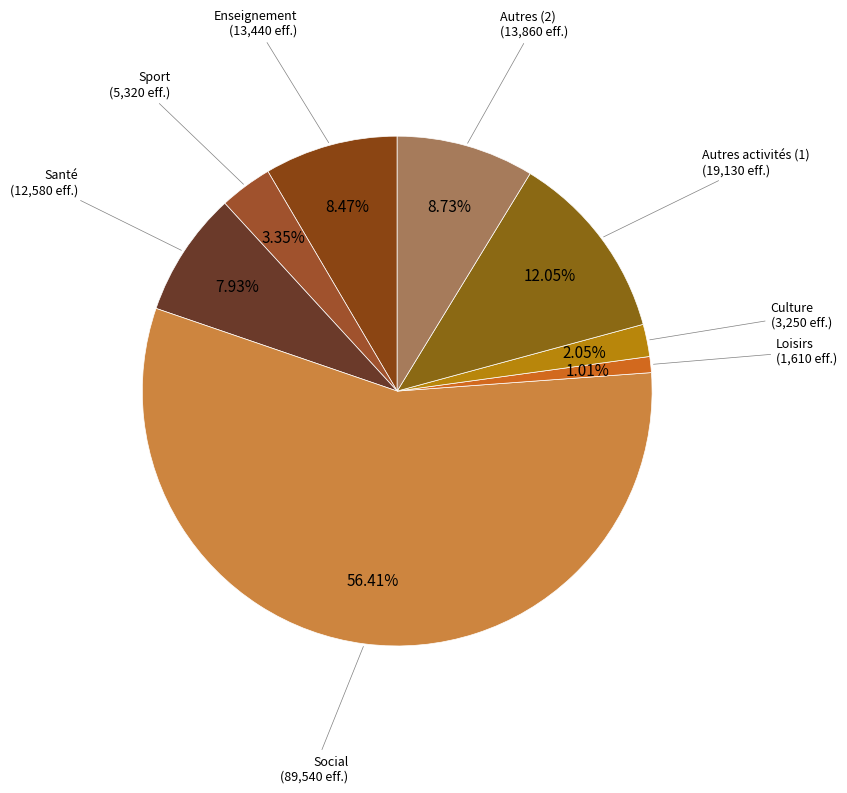

How many segments does this pie chart have?

8